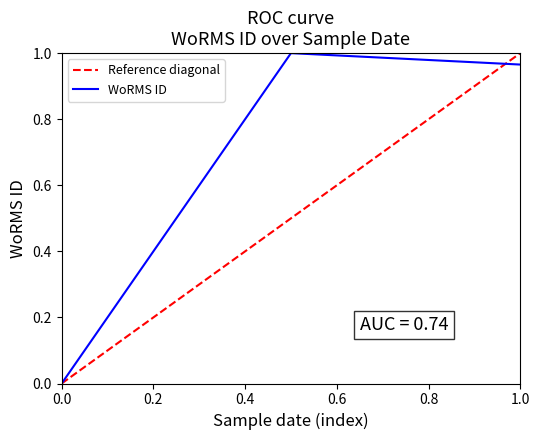

Is it true that WoRMS ID equals -0.6 at 0.0?

False